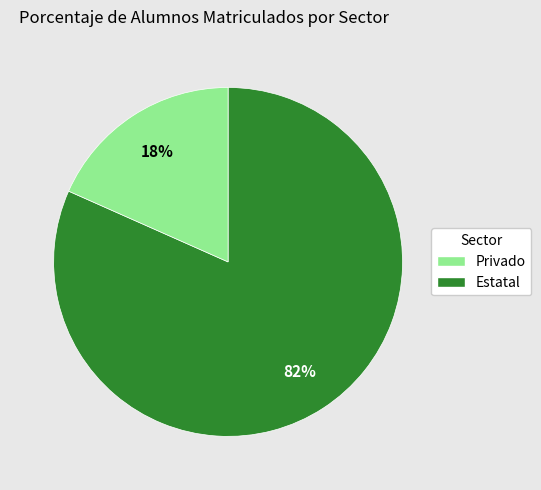

Is there any slice that represents more than half of the pie?

Yes